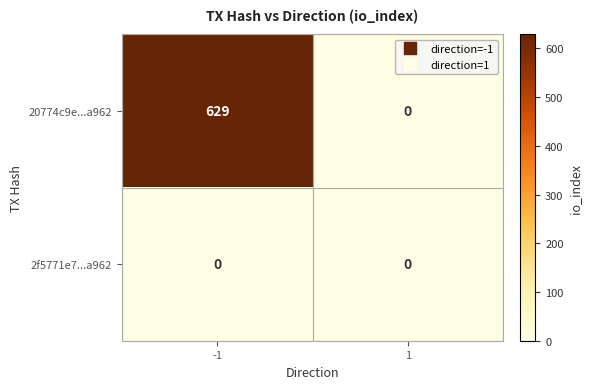

Reading left to right, what are all the values shown in this chart?

20774c9e...a962: -1=629	1=0
2f5771e7...a962: -1=0	1=0